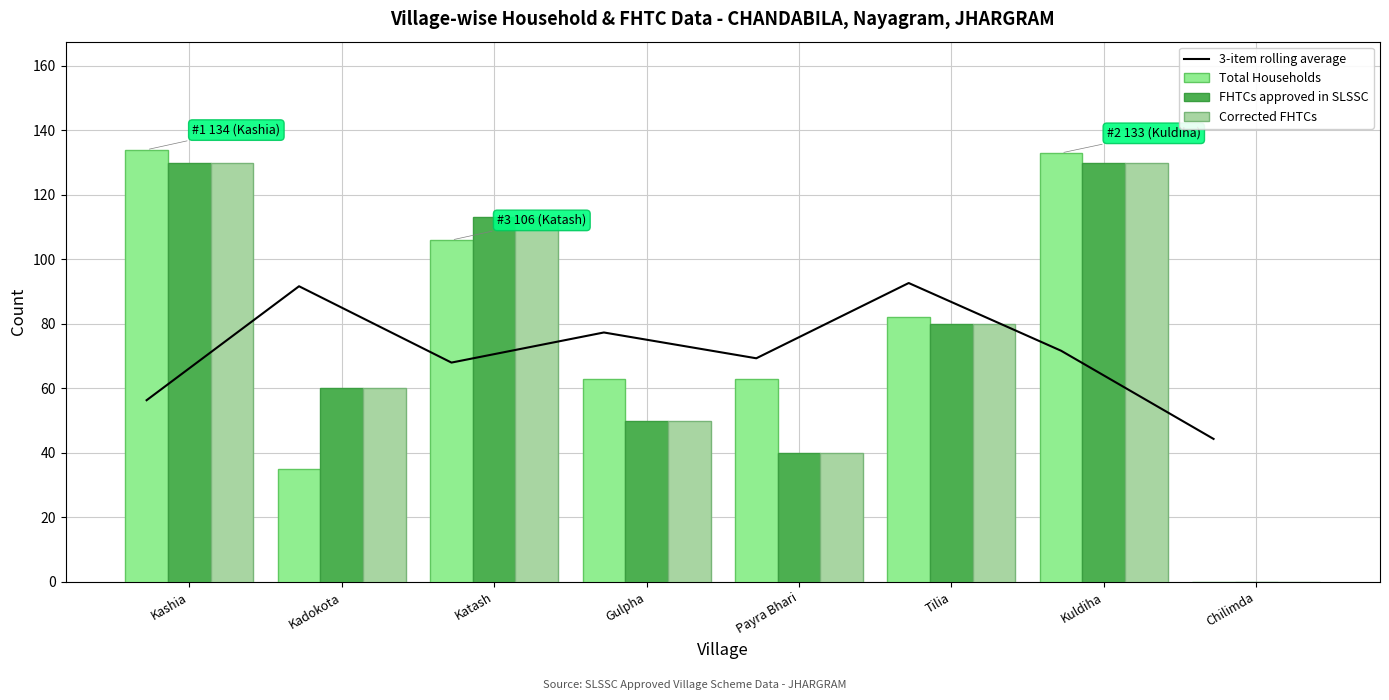

At Chilimda, list the series in order from largest to smallest.

3-item rolling average, Total Households, FHTCs approved in SLSSC, Corrected FHTCs